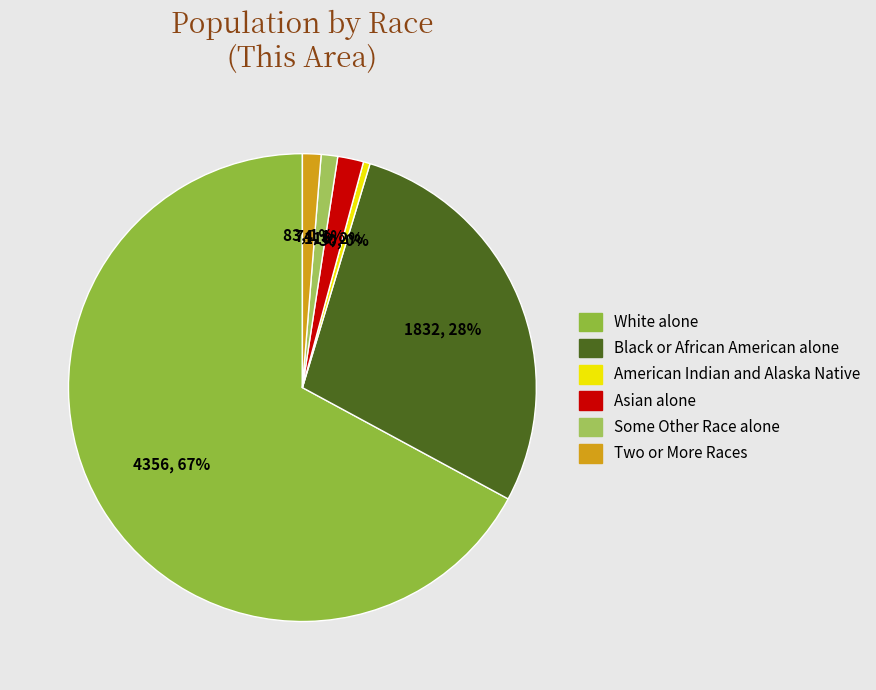

To the nearest percent, what is the difference between the Asian alone and White alone slice percentages?

65%